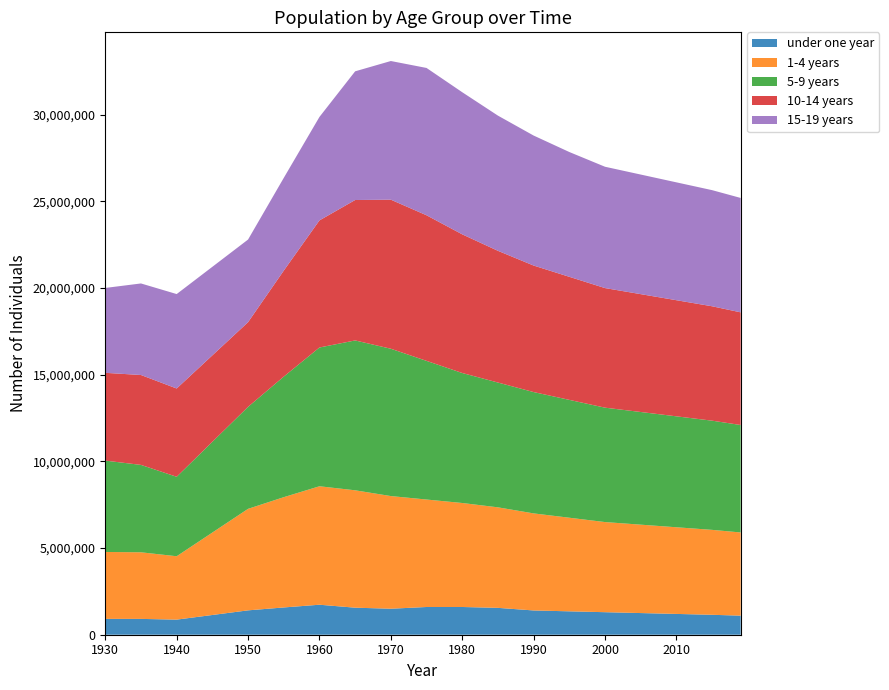

Reading right to left, what are all the values shown in this chart?

under one year: 1100000	1150000	1200000	1250000	1300000	1350000	1400000	1550000	1600000	1600000	1500000	1560000	1730936	1573405	1405966	1138651	871336	913162	914165
1-4 years: 4800000	4900000	5000000	5100000	5200000	5400000	5600000	5800000	6000000	6200000	6500000	6772383	6834581	6362499	5856704	4756701	3656699	3842720	3860663
5-9 years: 6200000	6300000	6400000	6500000	6600000	6800000	7000000	7200000	7500000	8000000	8500000	8646385	8006153	6956308	5884848	5234631	4584414	5041987	5270646
10-14 years: 6500000	6600000	6700000	6800000	6900000	7100000	7300000	7600000	8000000	8400000	8600000	8102226	7332949	6113476	4883993	4988840	5093688	5186428	5064868
15-19 years: 6600000	6700000	6800000	6900000	7000000	7200000	7500000	7800000	8200000	8500000	8000000	7424466	5968787	5349991	4768243	5108185	5448127	5282222	4896948